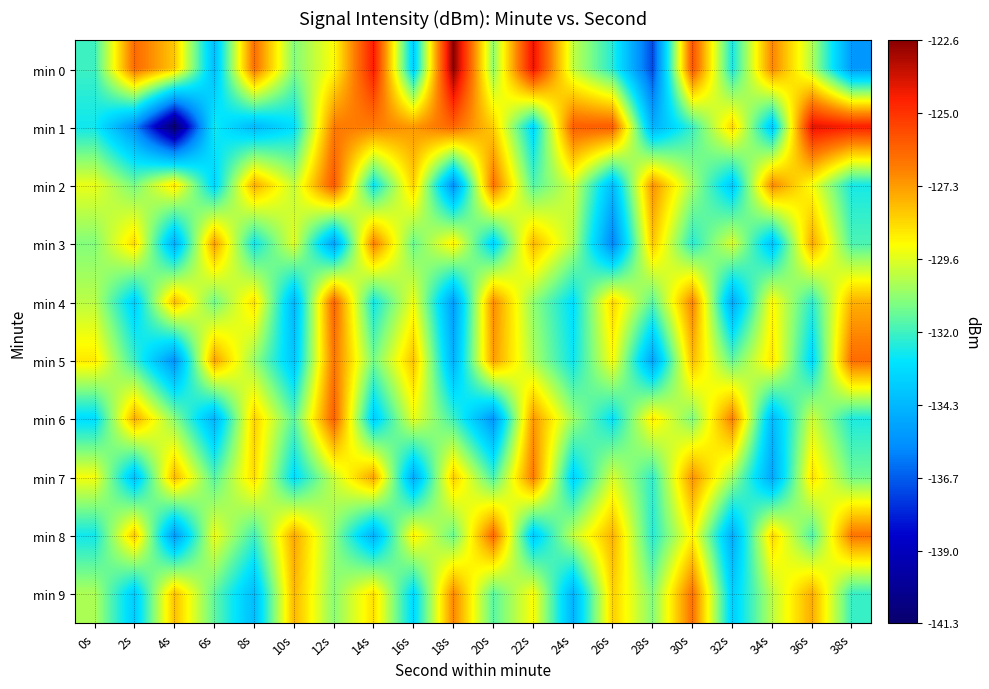

Which series has the largest range (max minus min)?

min 1